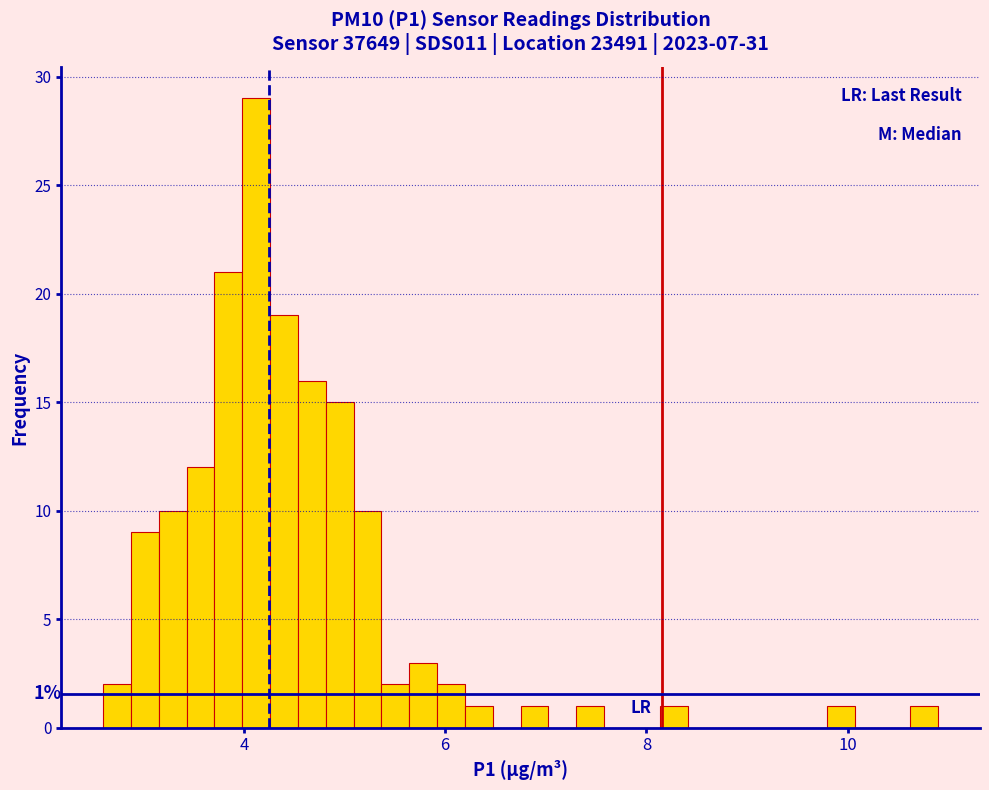

Around what value on the x-axis is the tallest bar? Give the approximate position of its centre, as read against the axis.

4.2